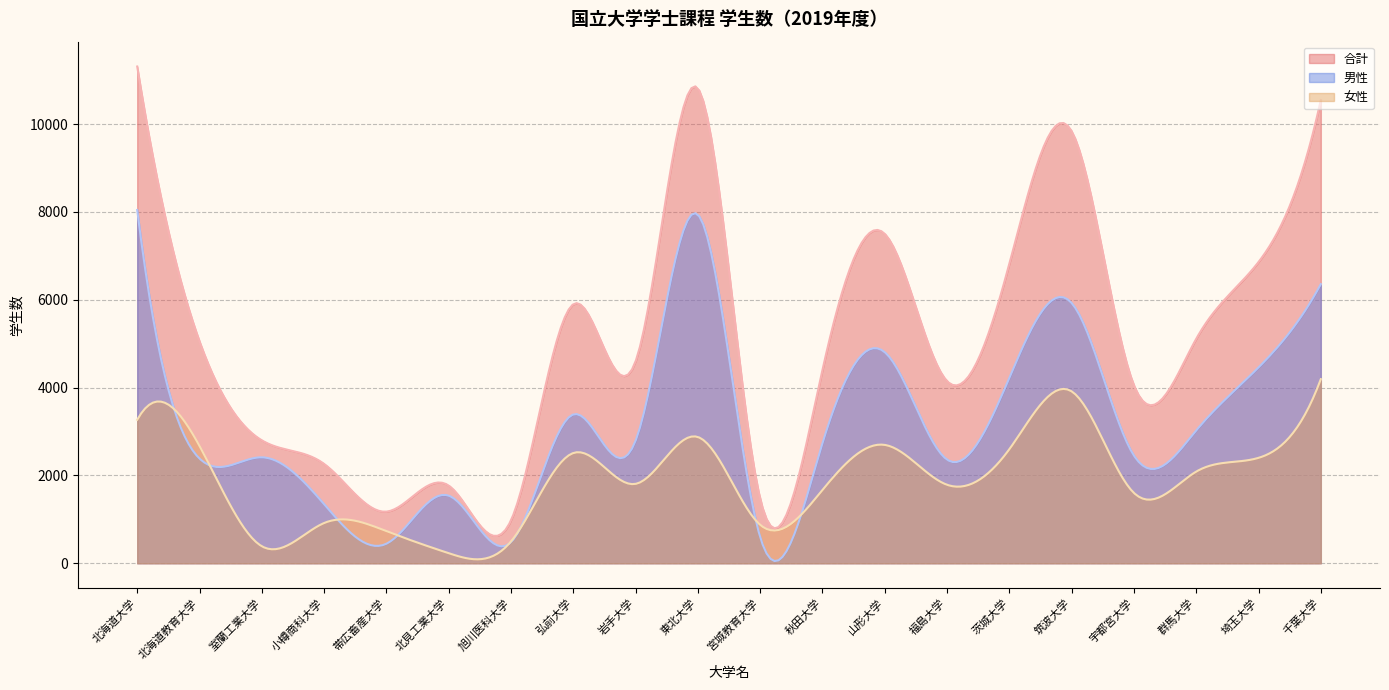

How many values in the 合計 series exceed 5055?

9